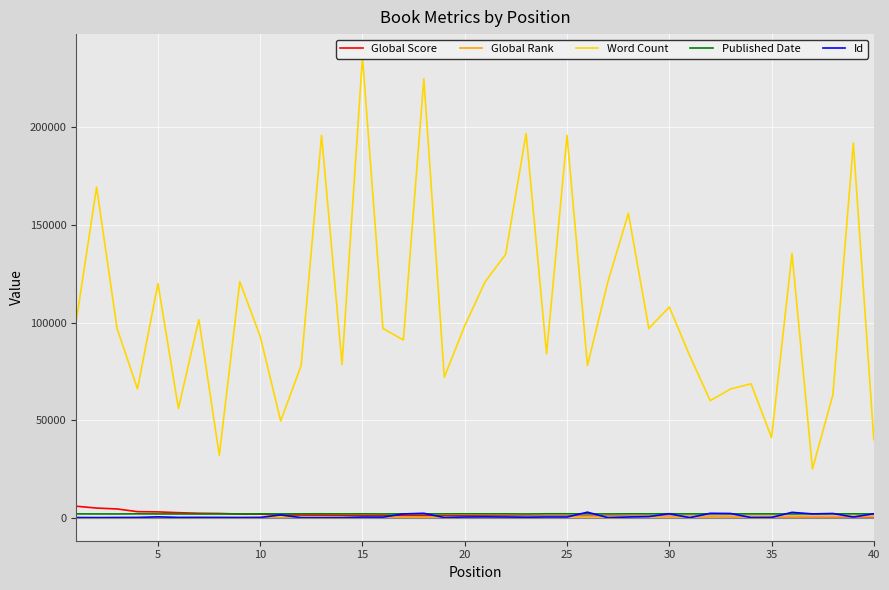

What is the highest value of the Global Score series?

5887